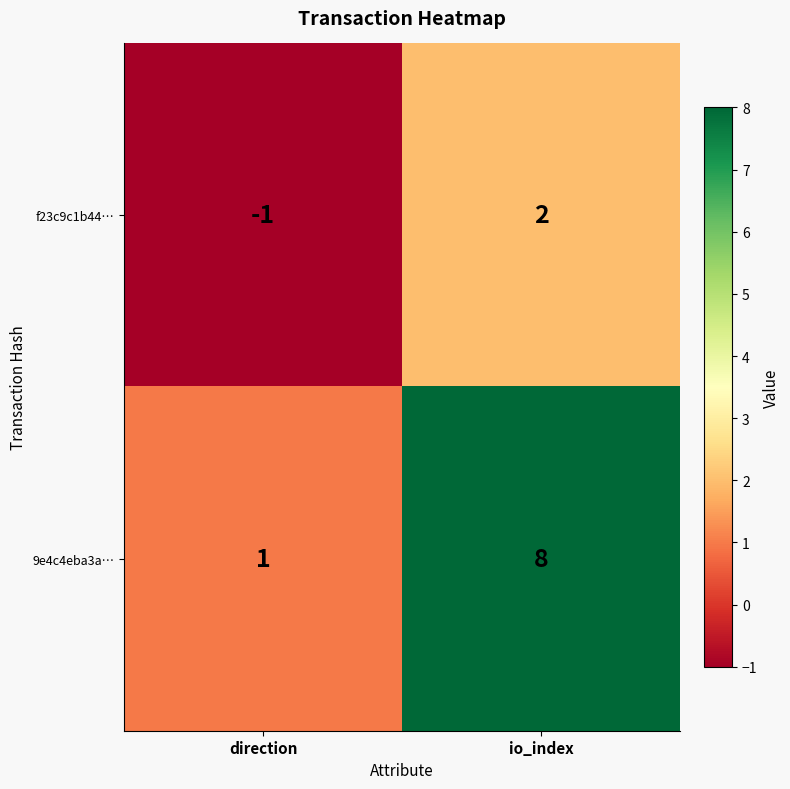

At which category does the chart reach its minimum across all series?

direction